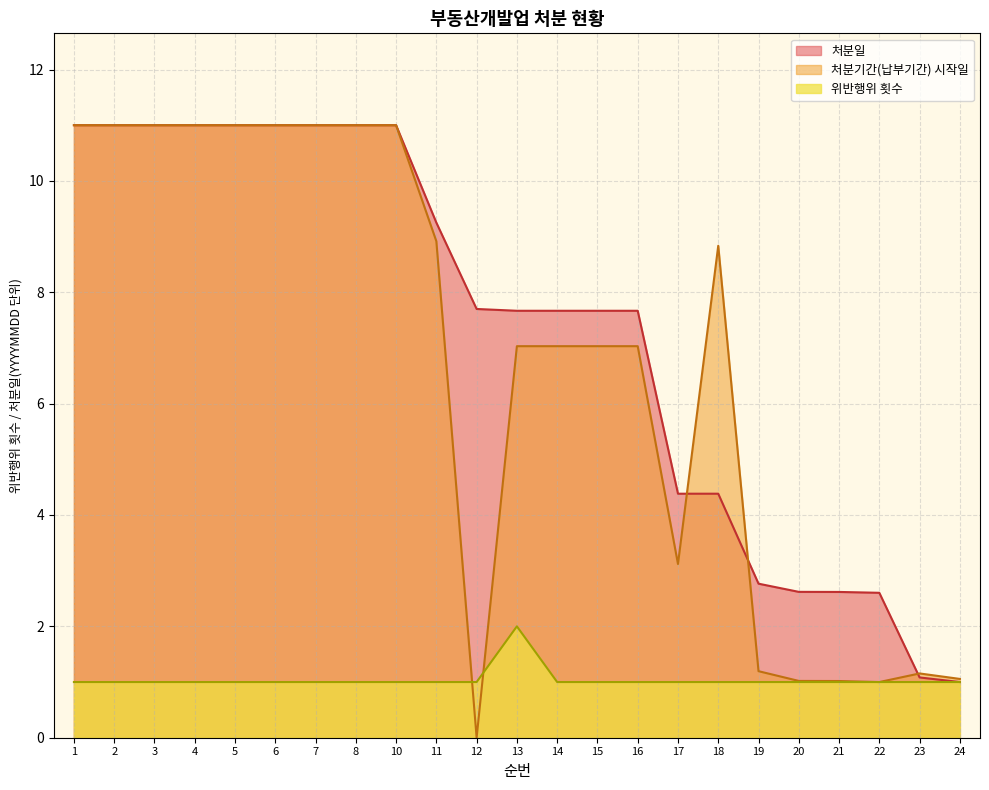

Rank the series by their maximum value, from lowest to highest.

위반행위 횟수, 처분일